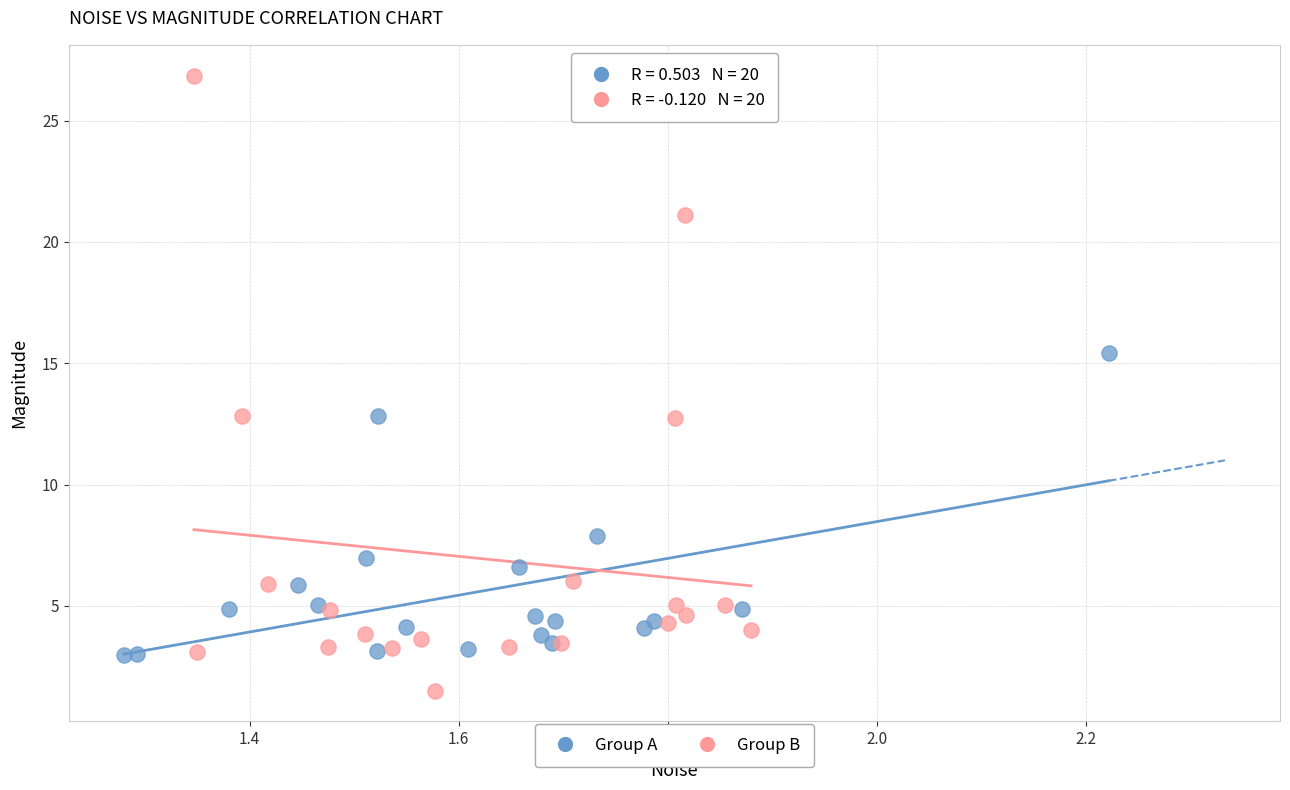

Which series has the largest Y range (max minus min)?

Group B